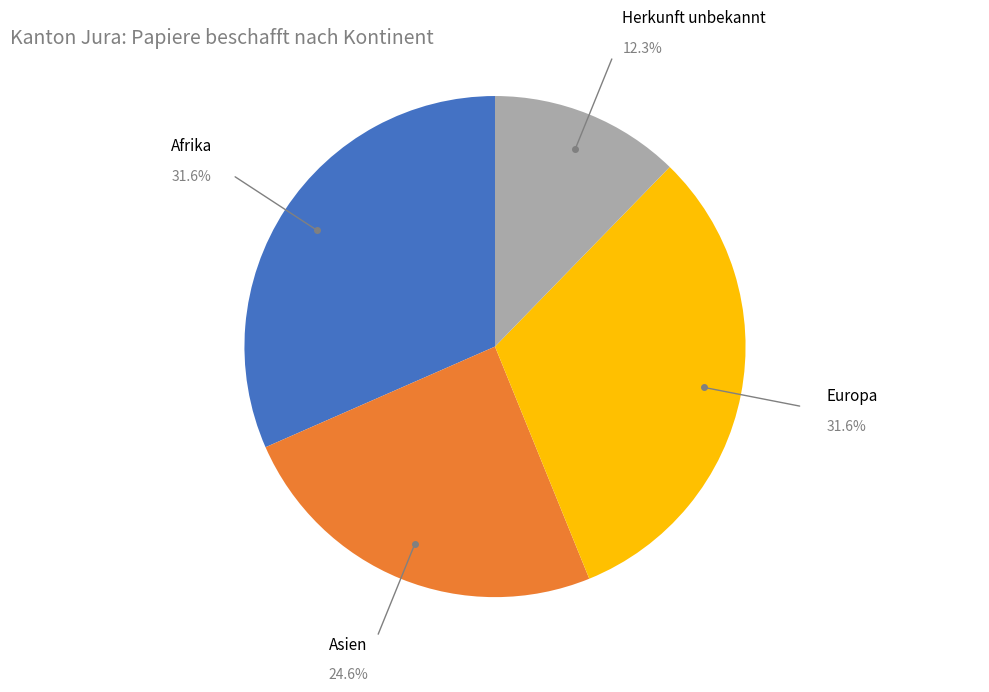

What is the smallest slice in the pie chart?

Herkunft unbekannt